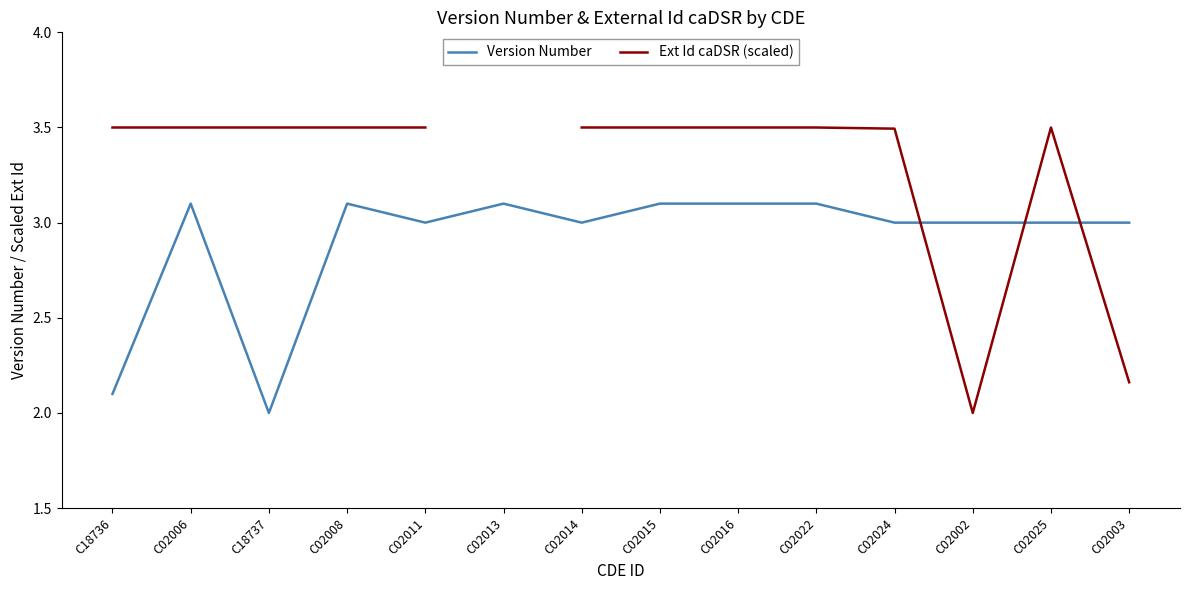

Which series has the widest spread of values?

Ext Id caDSR (scaled)